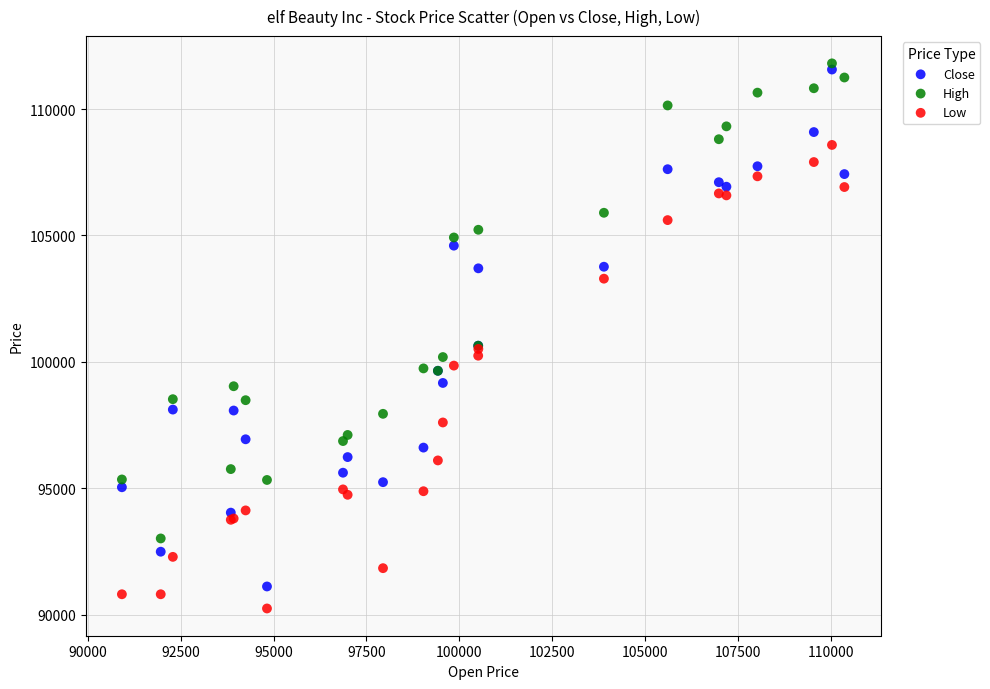

What is the X range (max minus min) for the scatter plot?

19446